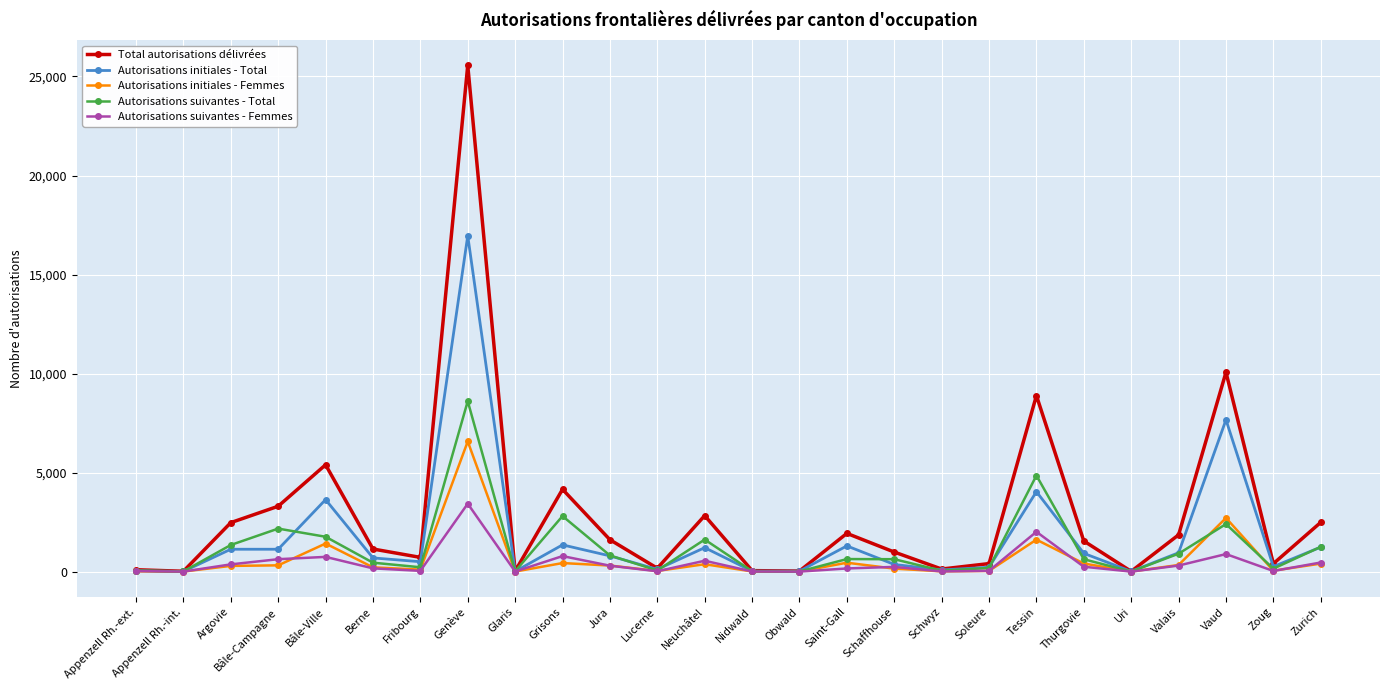

What is the total value across all series at Tessin?

21400